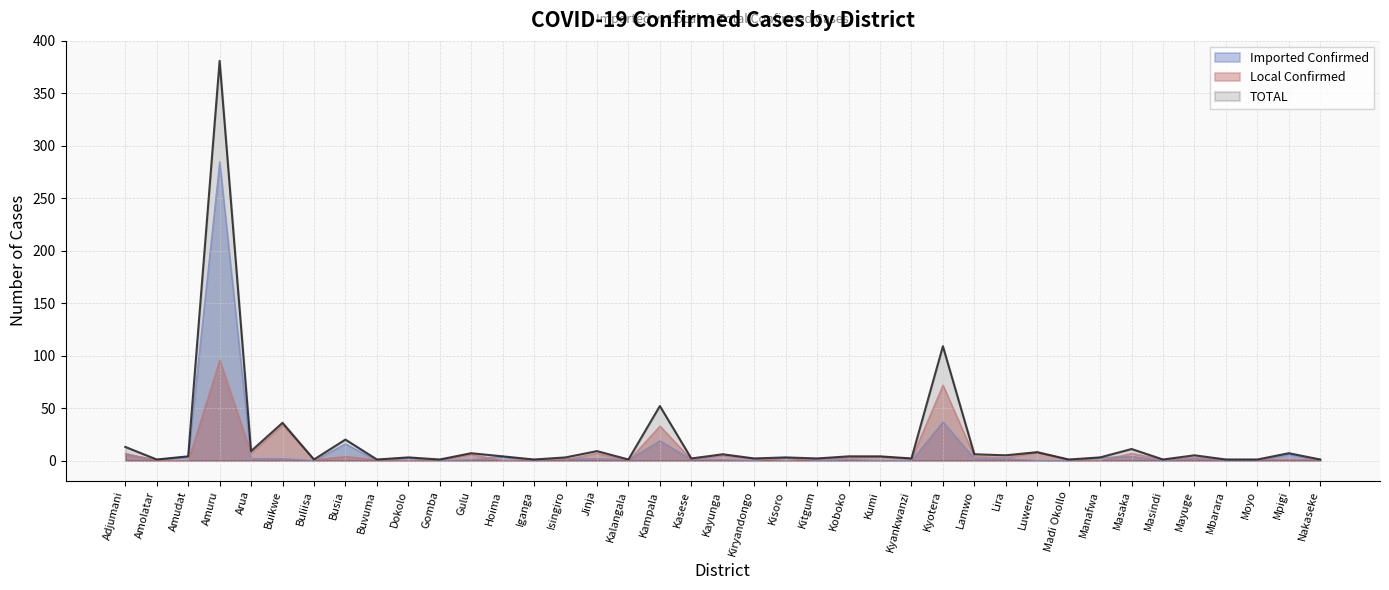

Reading left to right, extract all data points from this chart.

Imported Confirmed: 6	1	4	285	2	2	0	16	0	3	0	1	4	0	2	2	1	19	1	1	0	3	0	1	0	0	37	2	2	0	0	3	4	0	2	0	0	6	0
Local Confirmed: 7	0	0	96	7	34	1	4	1	0	1	6	0	1	1	7	0	33	1	5	2	0	2	3	4	2	72	4	3	8	1	0	7	1	3	1	1	1	1
TOTAL: 13	1	4	381	9	36	1	20	1	3	1	7	4	1	3	9	1	52	2	6	2	3	2	4	4	2	109	6	5	8	1	3	11	1	5	1	1	7	1